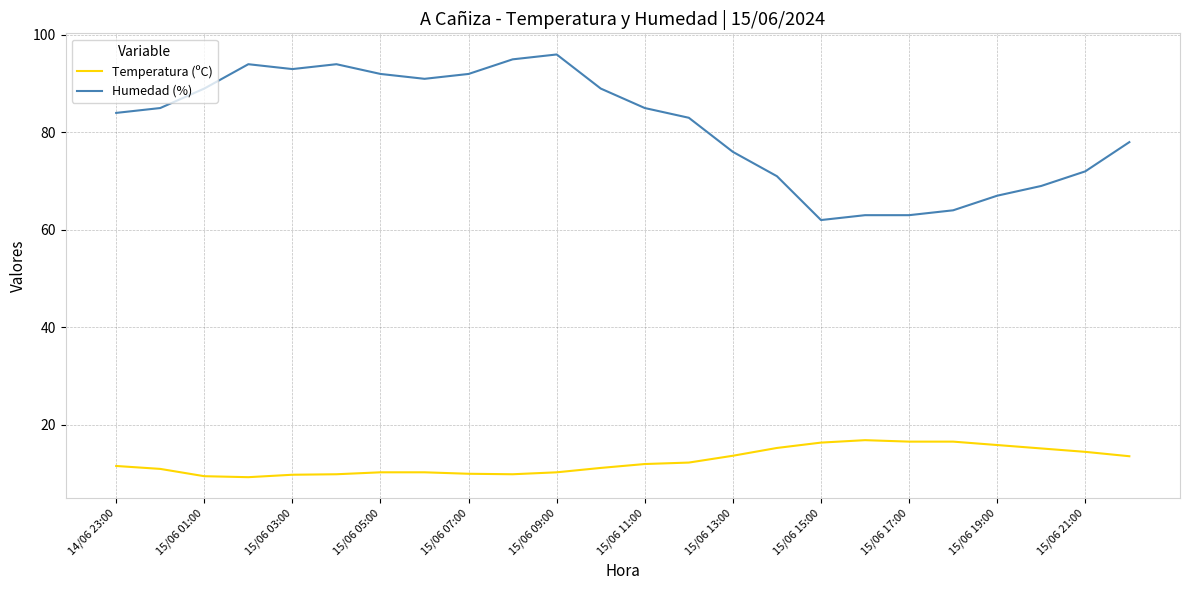

What is the difference between the maximum and minimum values in the Humedad (%) series?

34.0